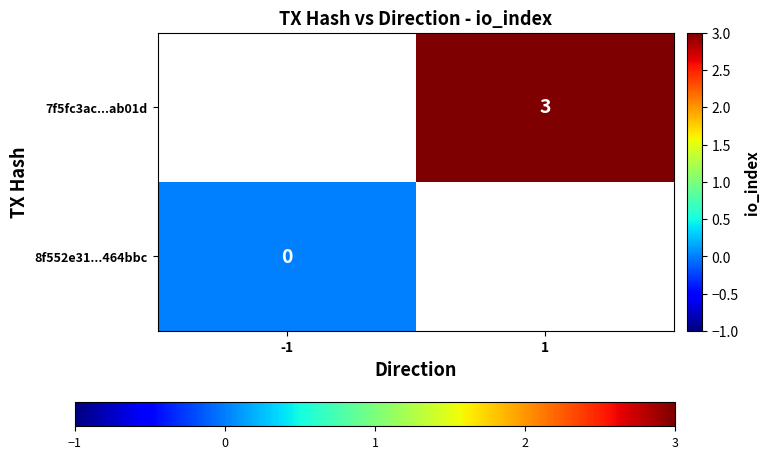

Which category has the lowest value in the 7f5fc3ac...ab01d series?

-1